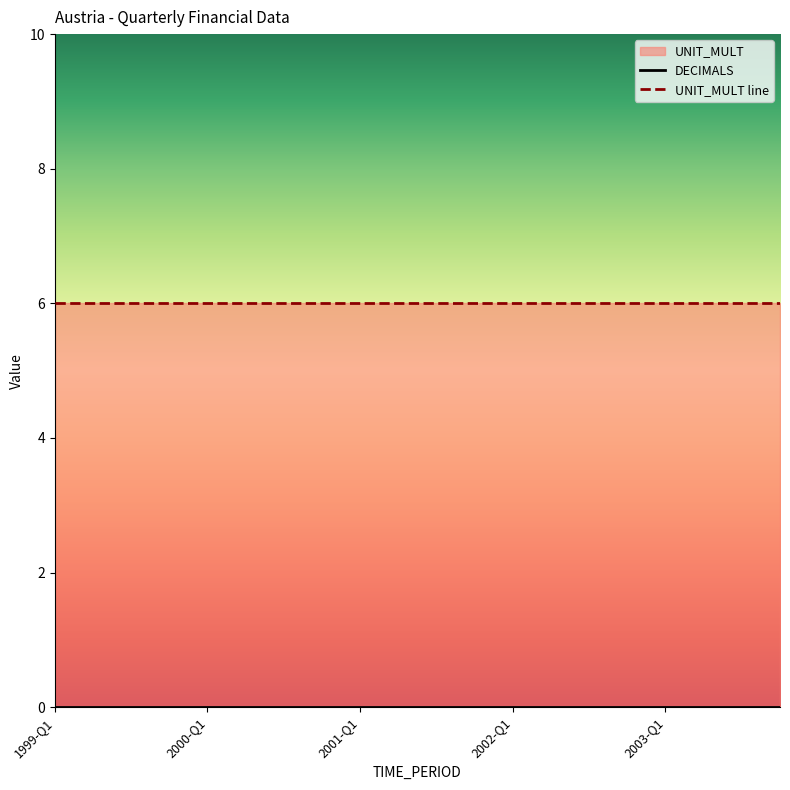

What is the label of the 2nd point from the left?

2000-Q1